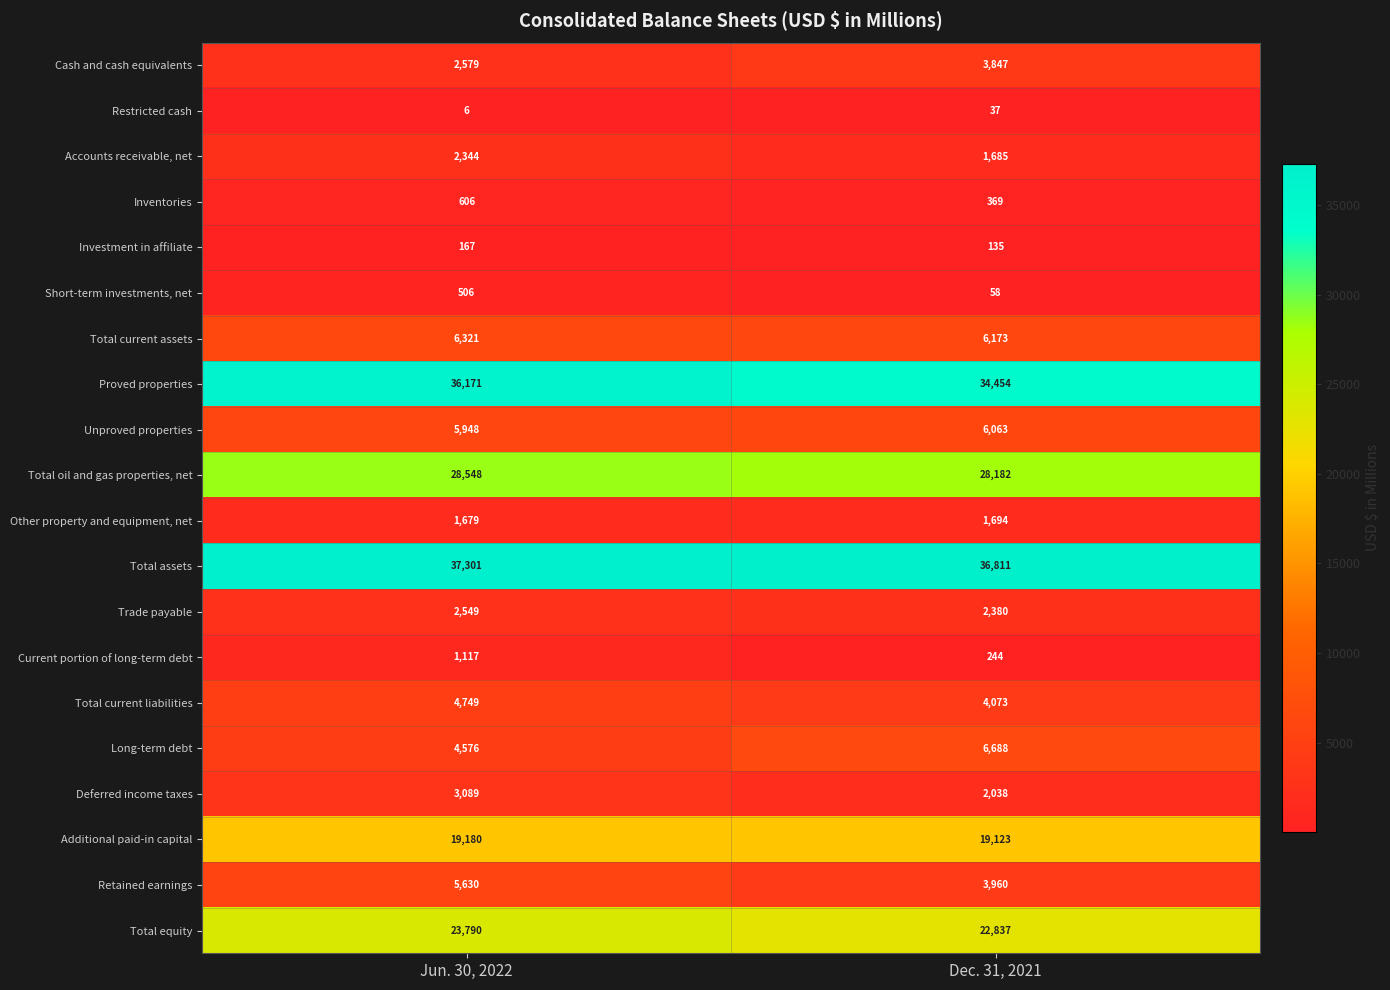

Which series changed the most between Jun. 30, 2022 and Dec. 31, 2021?

Long-term debt